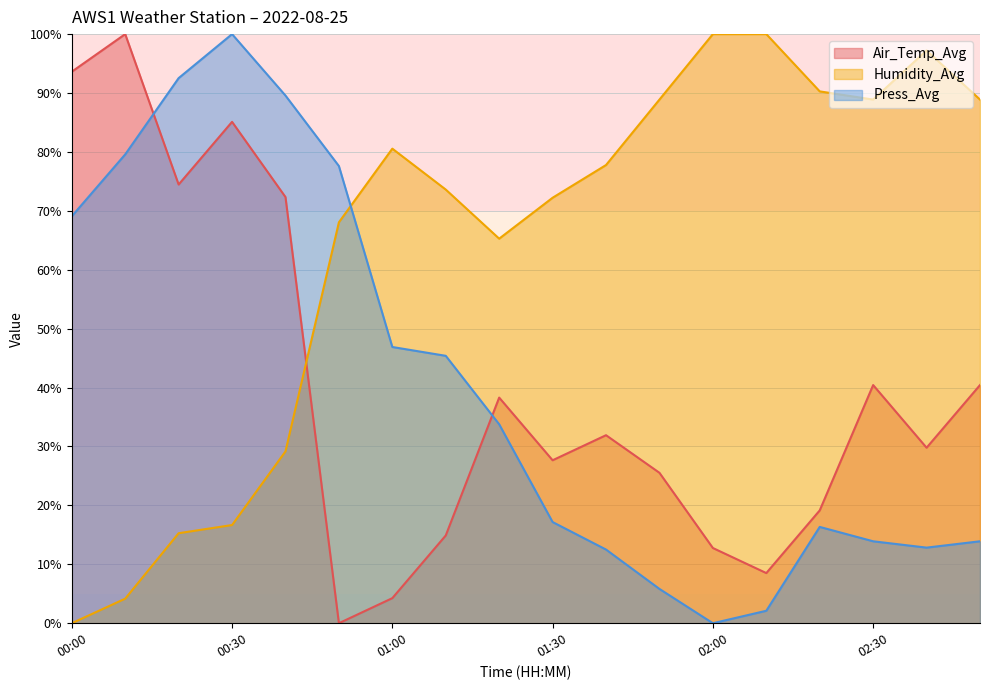

How many interior local peaks does the Humidity_Avg series have?

2